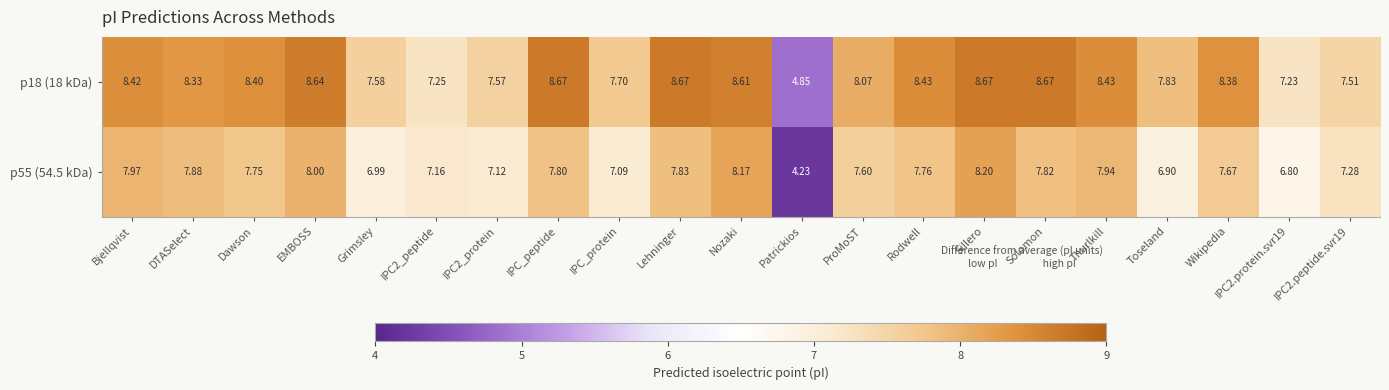

At which label does p55 (54.5 kDa) reach its peak?

Sillero